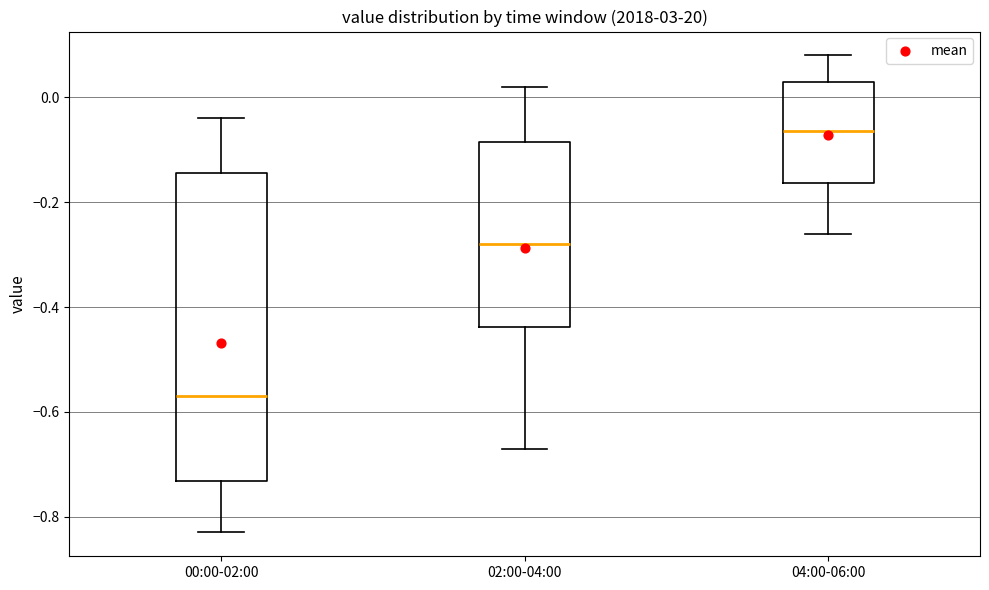

Reading left to right, read every box against the y-axis: the position of its median line, the range the box covers, and the ends of its whiskers. The values are not printed on the chart, so give them approximately, as read against the axis.

00:00-02:00: median -0.56, box -0.74 to -0.14, whiskers -0.82 to -0.04
02:00-04:00: median -0.28, box -0.44 to -0.08, whiskers -0.66 to 0.02
04:00-06:00: median -0.06, box -0.16 to 0.04, whiskers -0.26 to 0.08